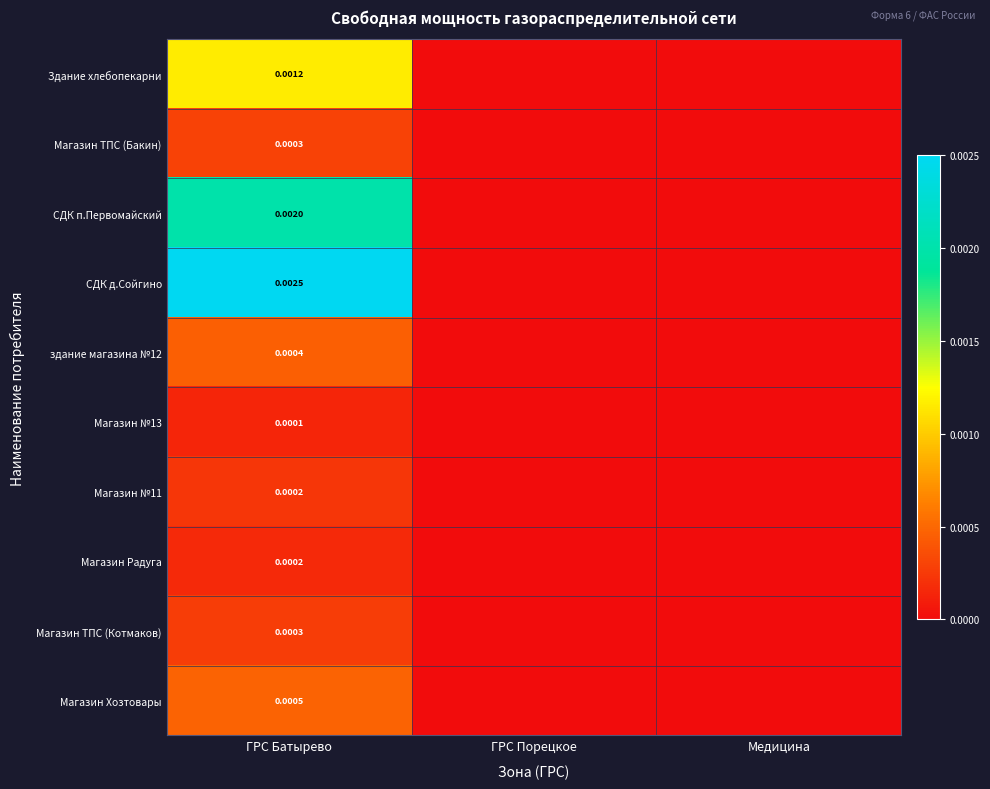

At which label does Магазин Хозтовары reach its minimum?

ГРС Порецкое